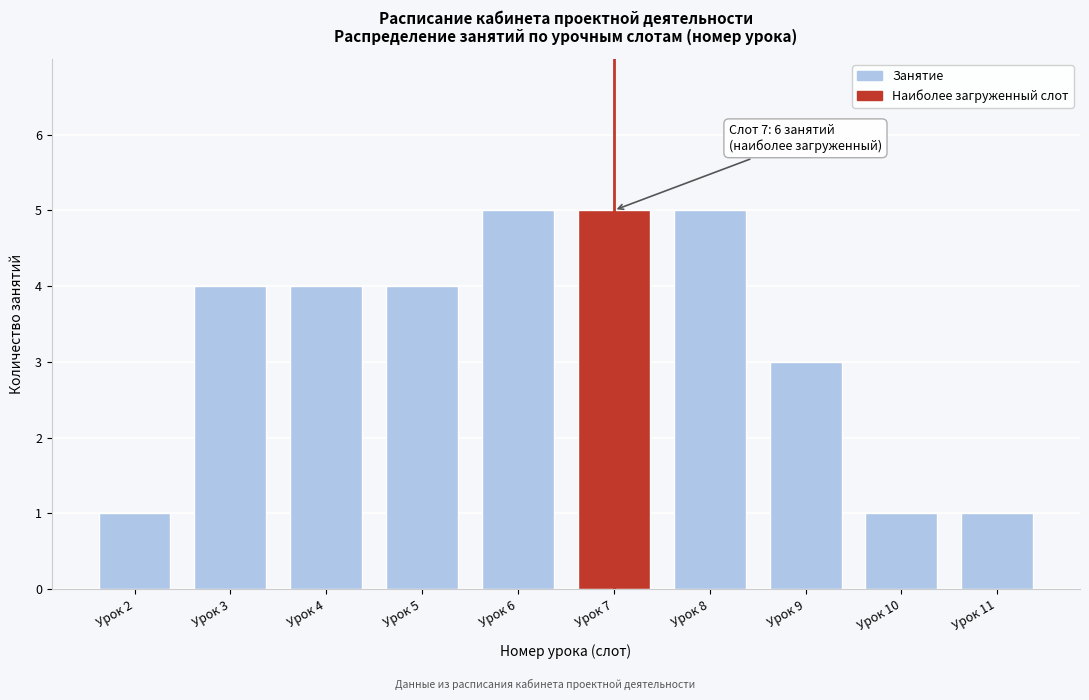

Reading left to right, extract all data points from this chart.

Урок 2=1	Урок 3=4	Урок 4=4	Урок 5=4	Урок 6=5	Урок 7=5	Урок 8=5	Урок 9=3	Урок 10=1	Урок 11=1